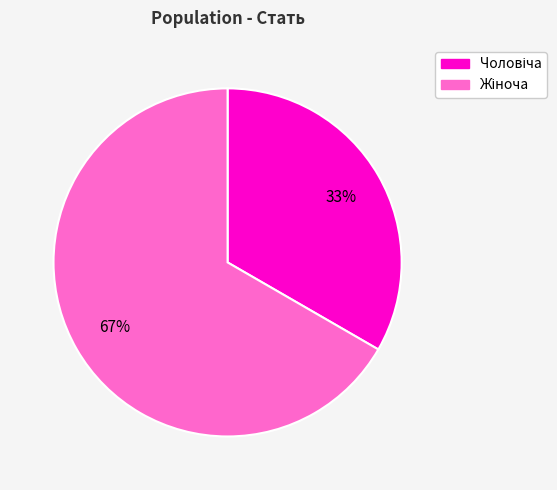

Is there a majority slice in this chart?

Yes